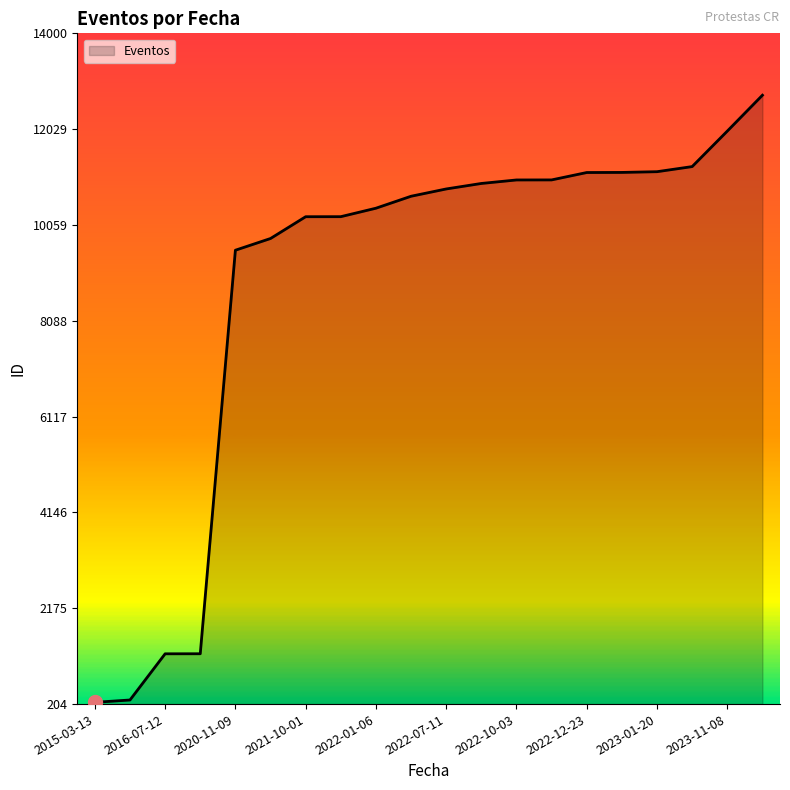

What is the difference between the maximum and minimum values?

12487